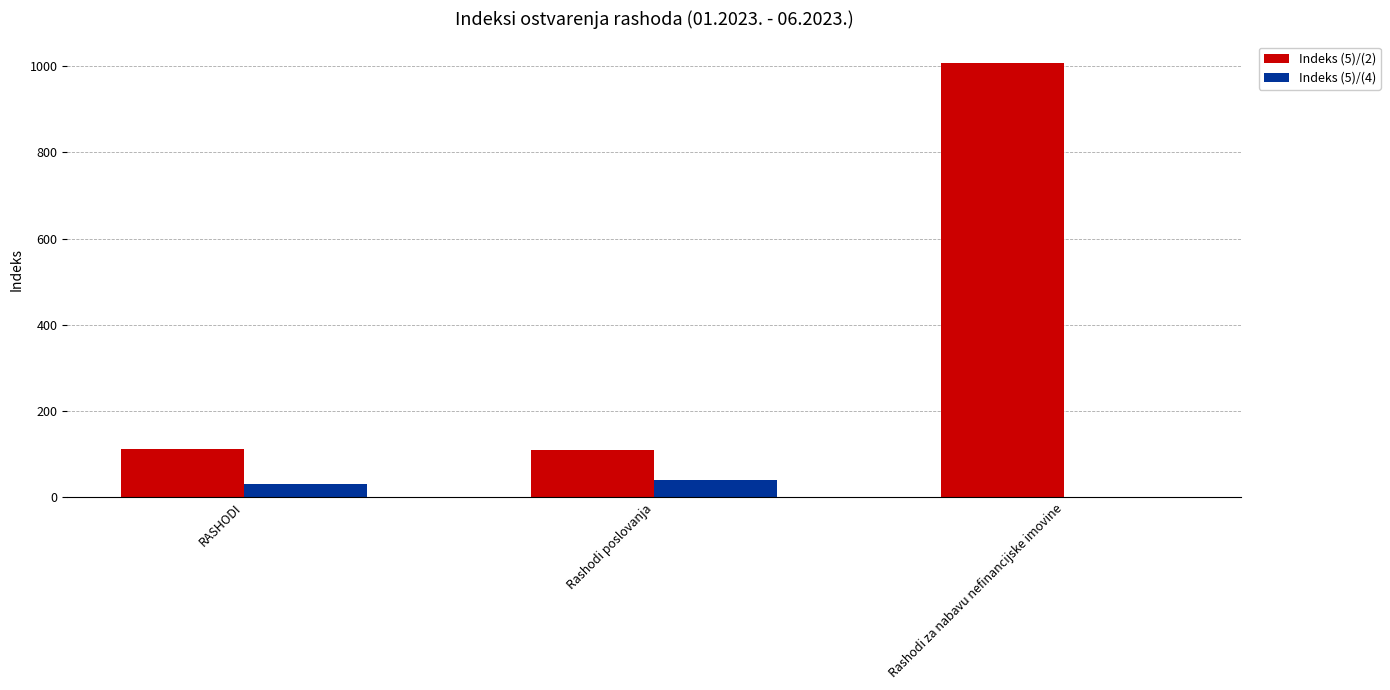

What is the sum of all Indeks (5)/(4) values?

72.8